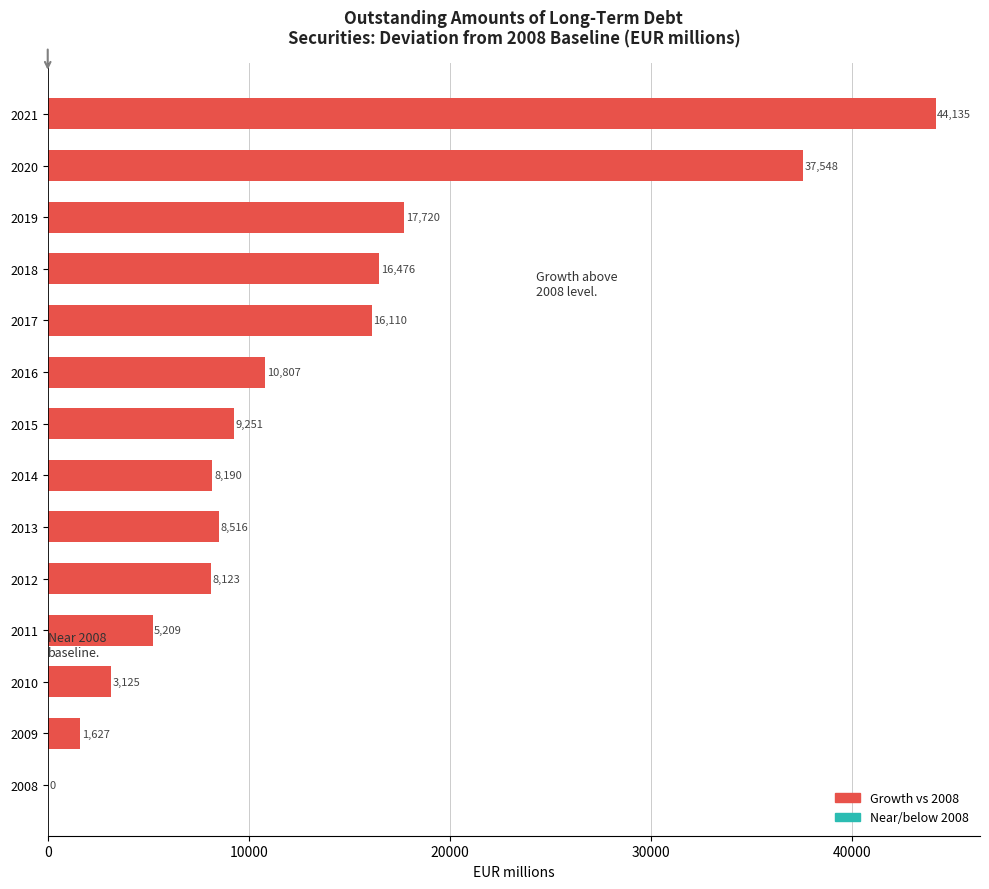

Where is the data nearest to the value 22067?

2019